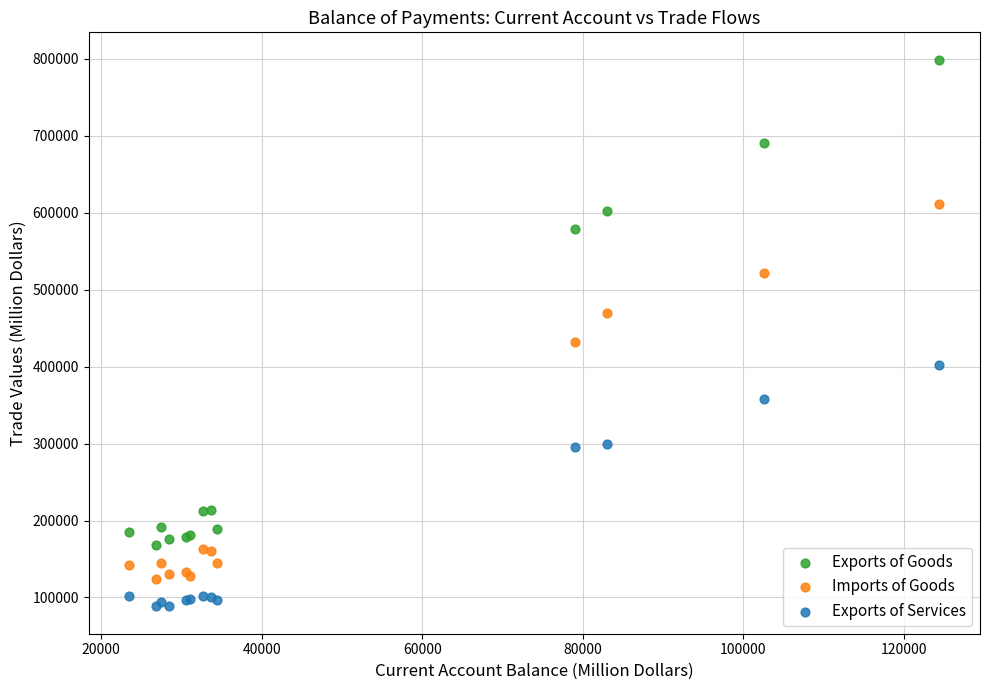

Across all series, what Y value is closest to 443713?

432584.2